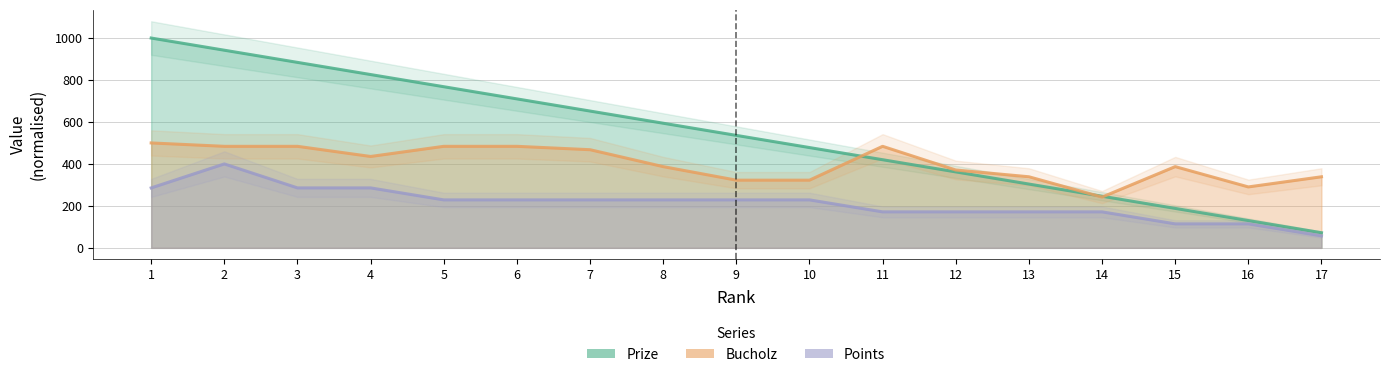

Reading left to right, transcribe all the data shown in this chart.

Prize: 1=1000.0	2=942.0	3=884.0	4=826.0	5=768.0	6=710.0	7=652.0	8=594.0	9=536.0	10=478.0	11=420.0	12=362.0	13=304.0	14=246.0	15=188.0	16=130.0	17=72.0
Bucholz: 1=500.0	2=483.9	3=483.9	4=435.5	5=483.9	6=483.9	7=467.7	8=387.1	9=322.6	10=322.6	11=483.9	12=371.0	13=338.7	14=241.9	15=387.1	16=290.3	17=338.7
Points: 1=285.7	2=400.0	3=285.7	4=285.7	5=228.6	6=228.6	7=228.6	8=228.6	9=228.6	10=228.6	11=171.4	12=171.4	13=171.4	14=171.4	15=114.3	16=114.3	17=57.1